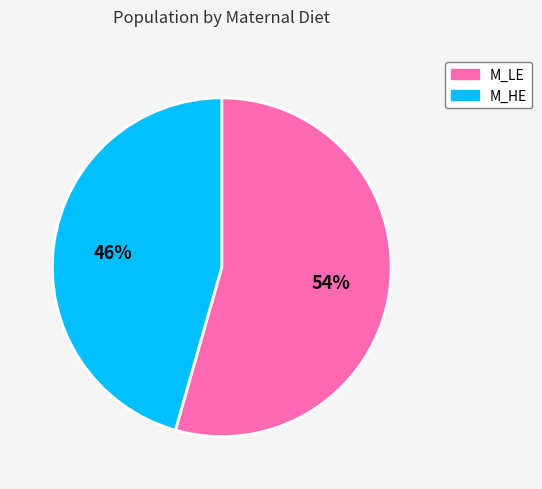

True or false: M_LE accounts for 54% of the total.

True